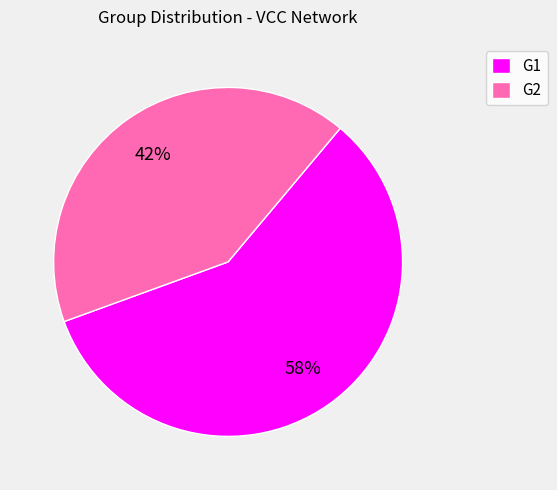

Between G2 and G1, which is larger?

G1